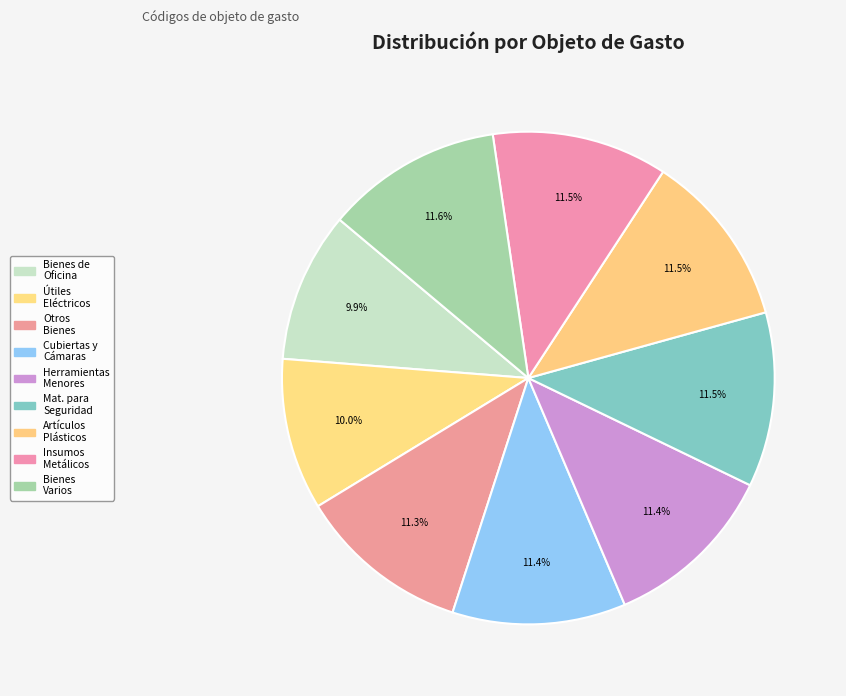

How many segments does this pie chart have?

9